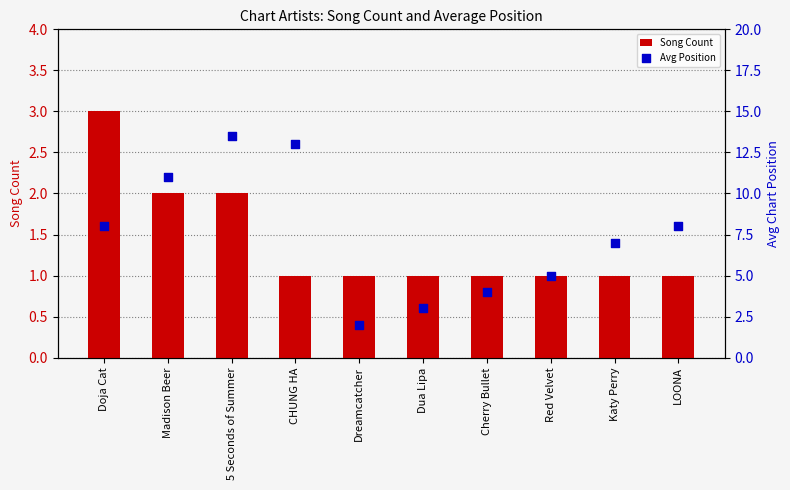

Which series has the largest total across all categories?

Avg Position